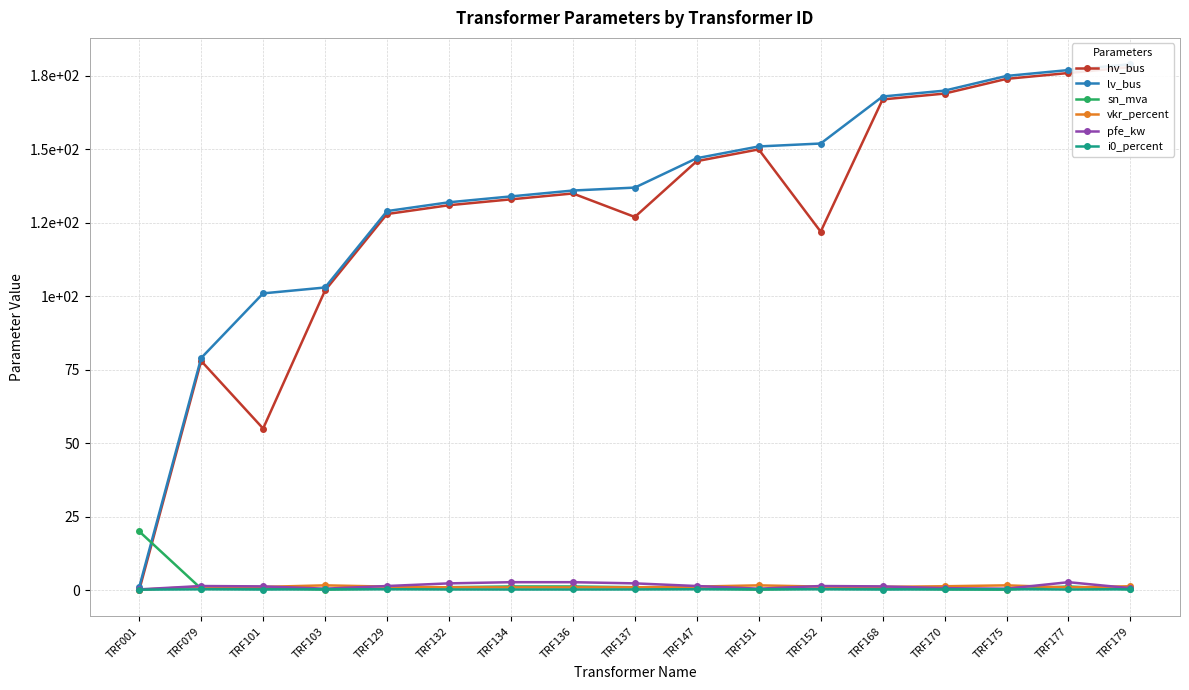

Which label corresponds to the smallest value in the chart?

TRF001